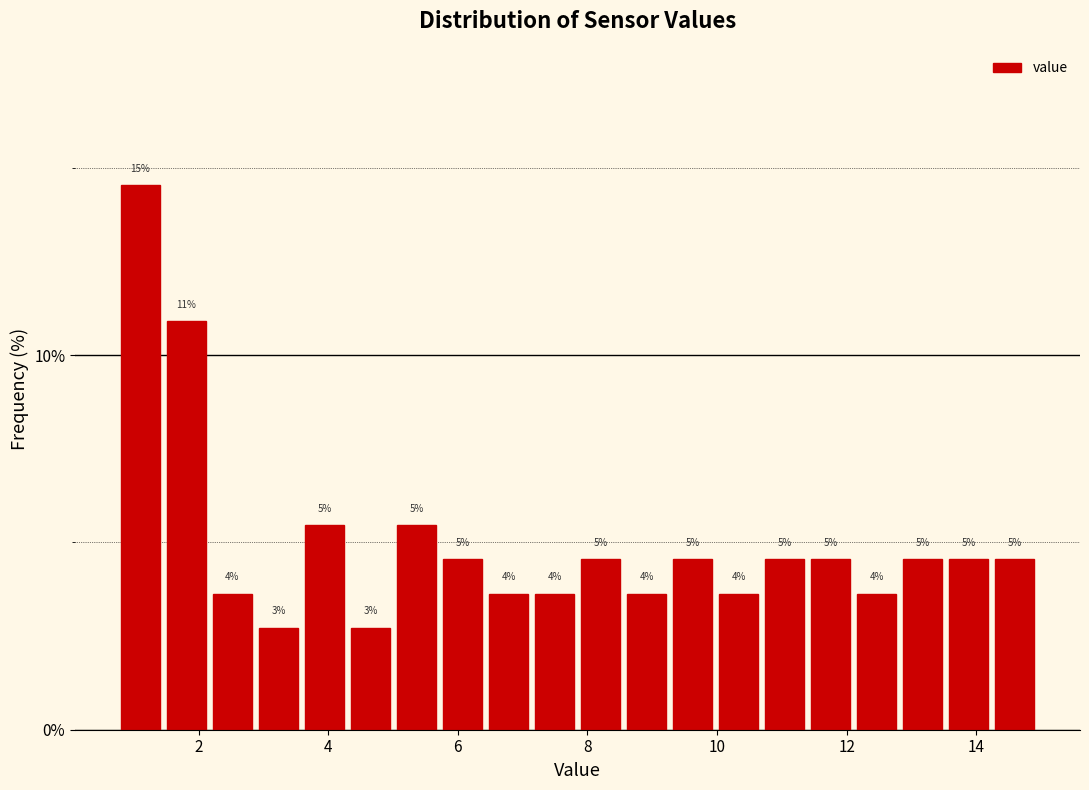

Around what value on the x-axis is the tallest bar? Give the approximate position of its centre, as read against the axis.

1.2